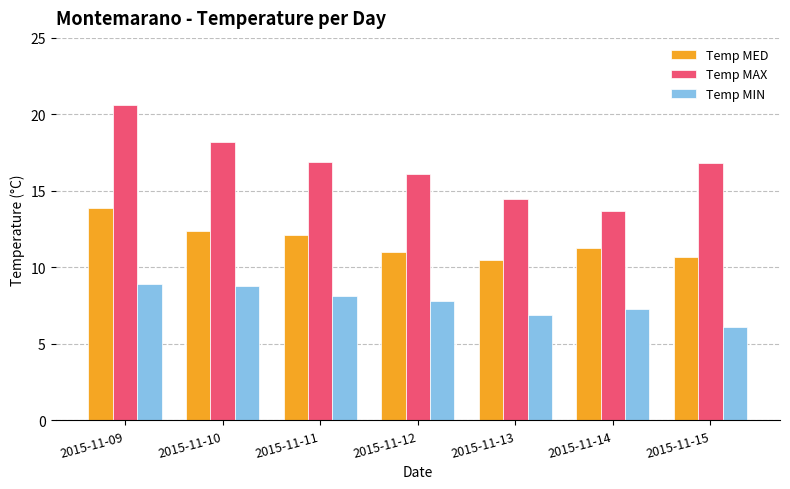

Count the number of categories in the chart.

7